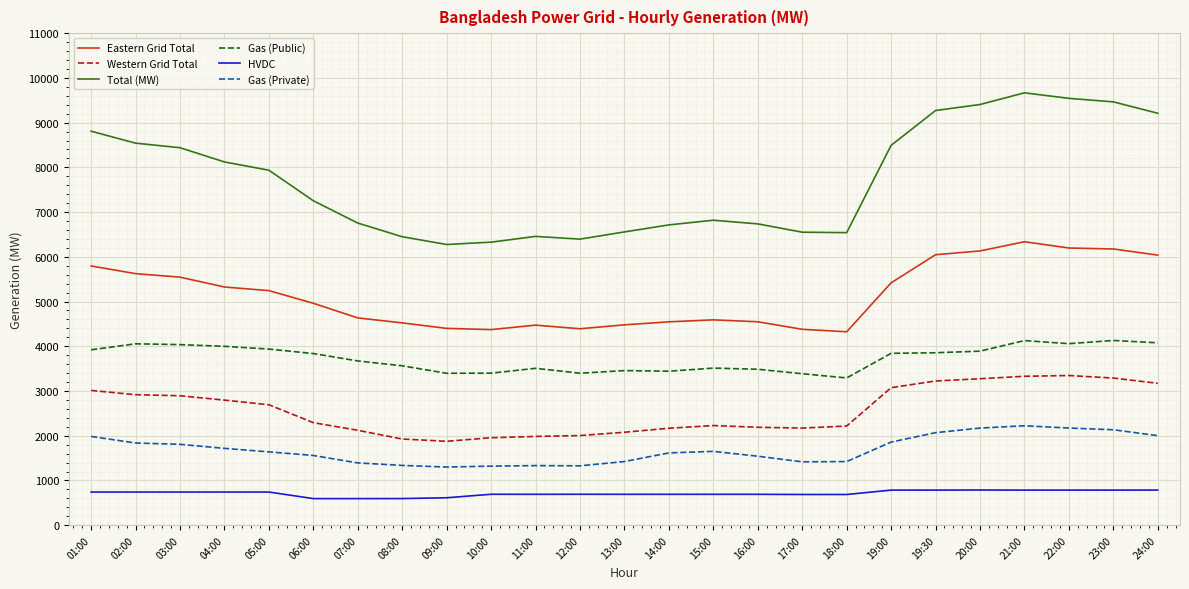

Read the Gas (Private) value at 11:00.

1332.0